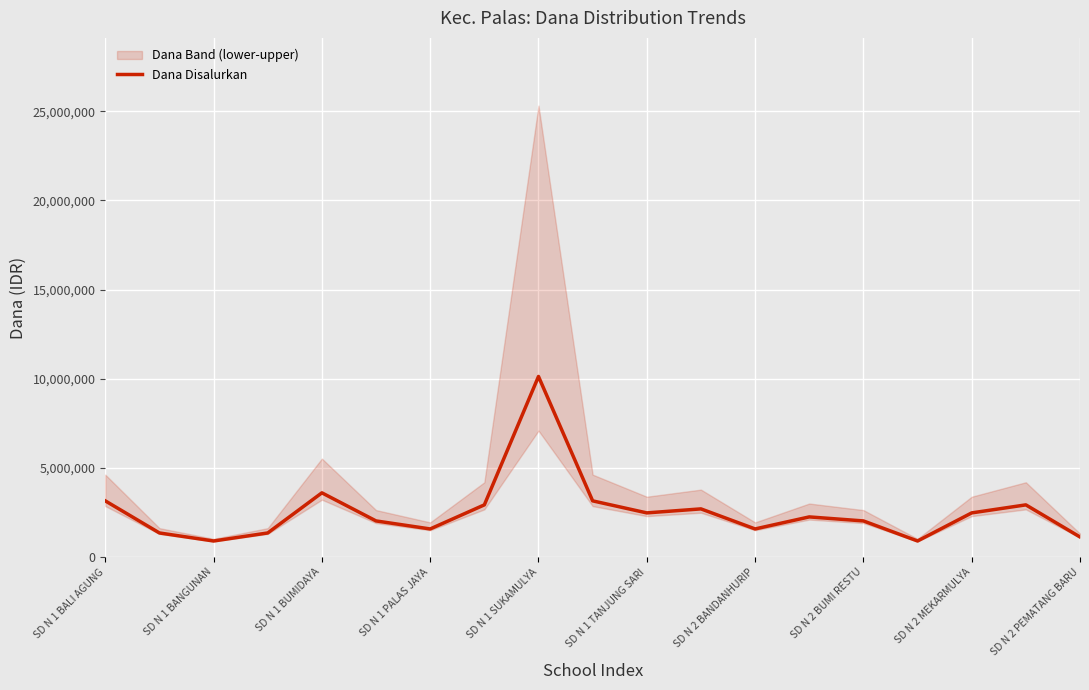

The value of Dana Disalurkan at SD N 2 PEMATANG BARU is 1125000. True or false?

True